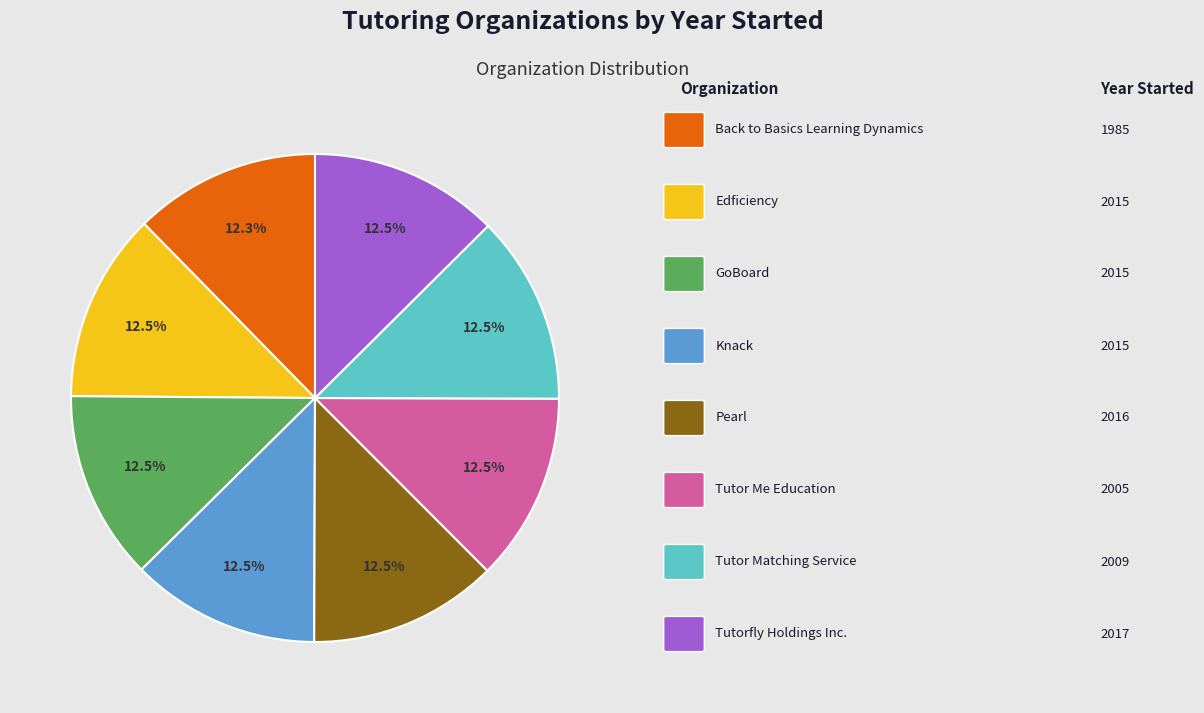

Does any single category account for the majority?

No